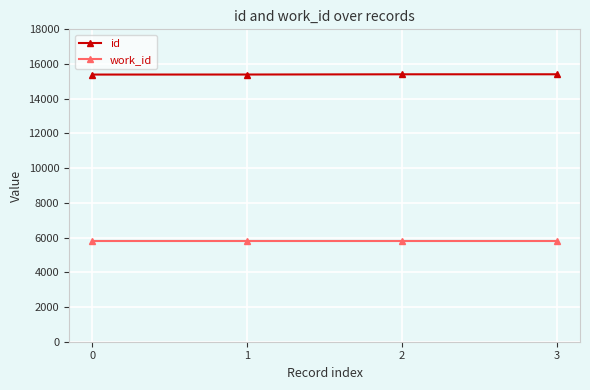

What is the maximum value for id?

15410